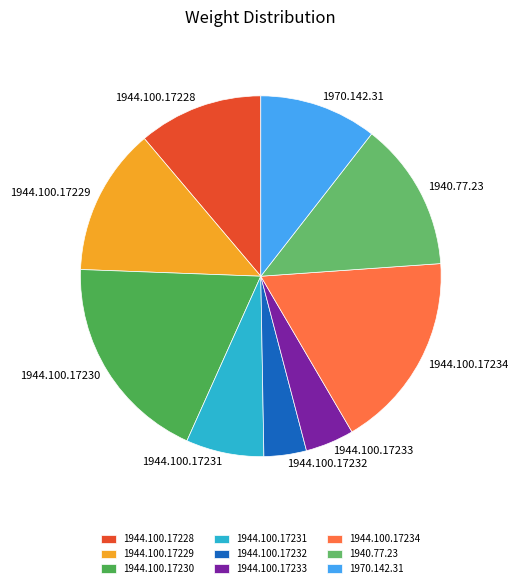

Which has a higher value, 1970.142.31 or 1944.100.17232?

1970.142.31